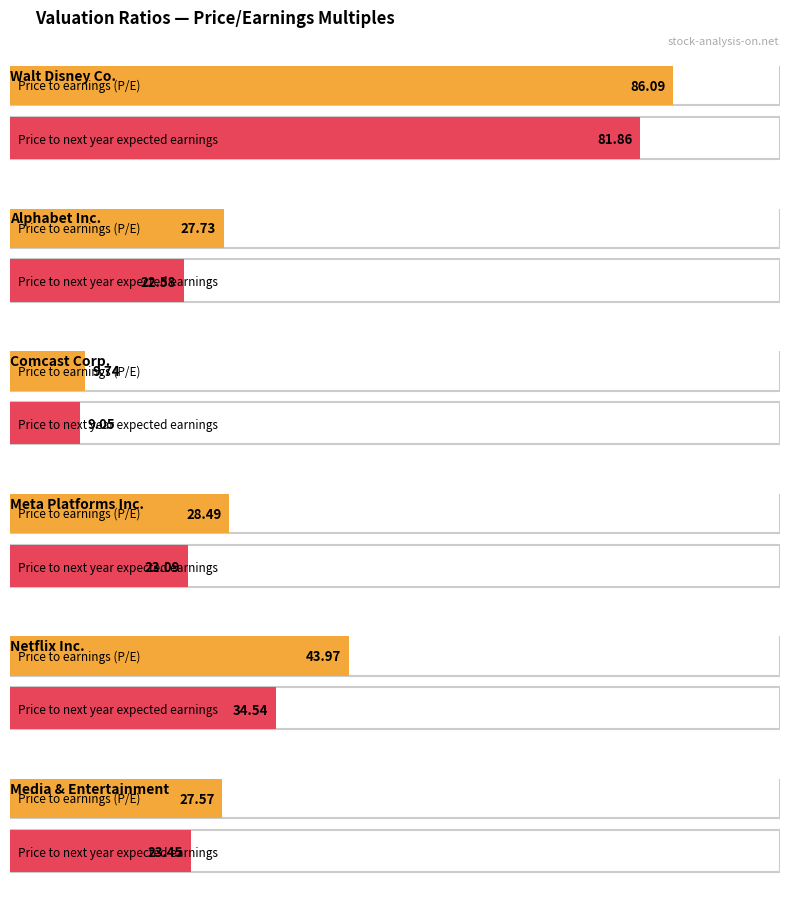

Count the number of categories in the chart.

6